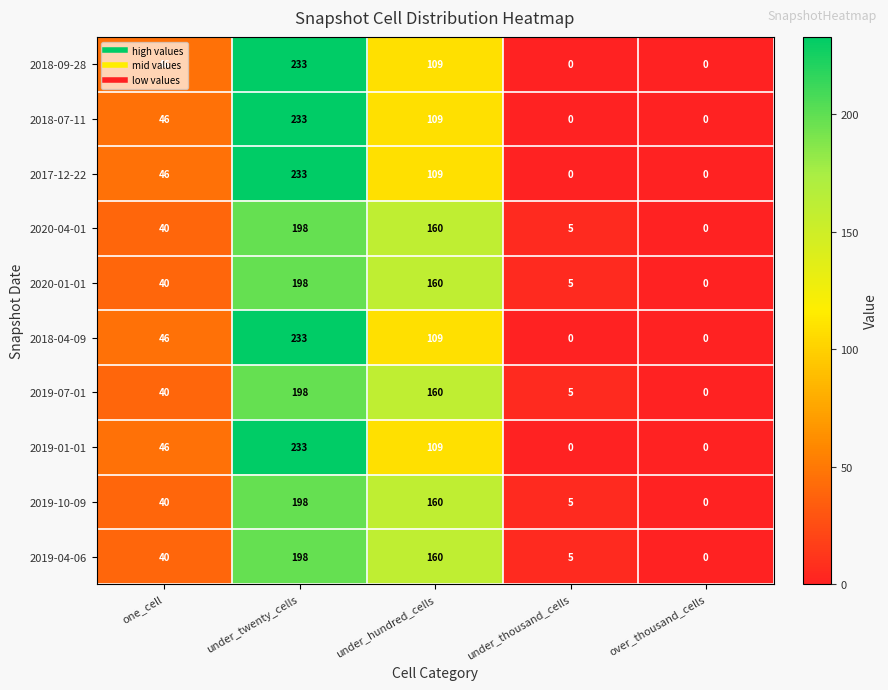

Is it true that 2020-04-01 equals 82 at under_twenty_cells?

False